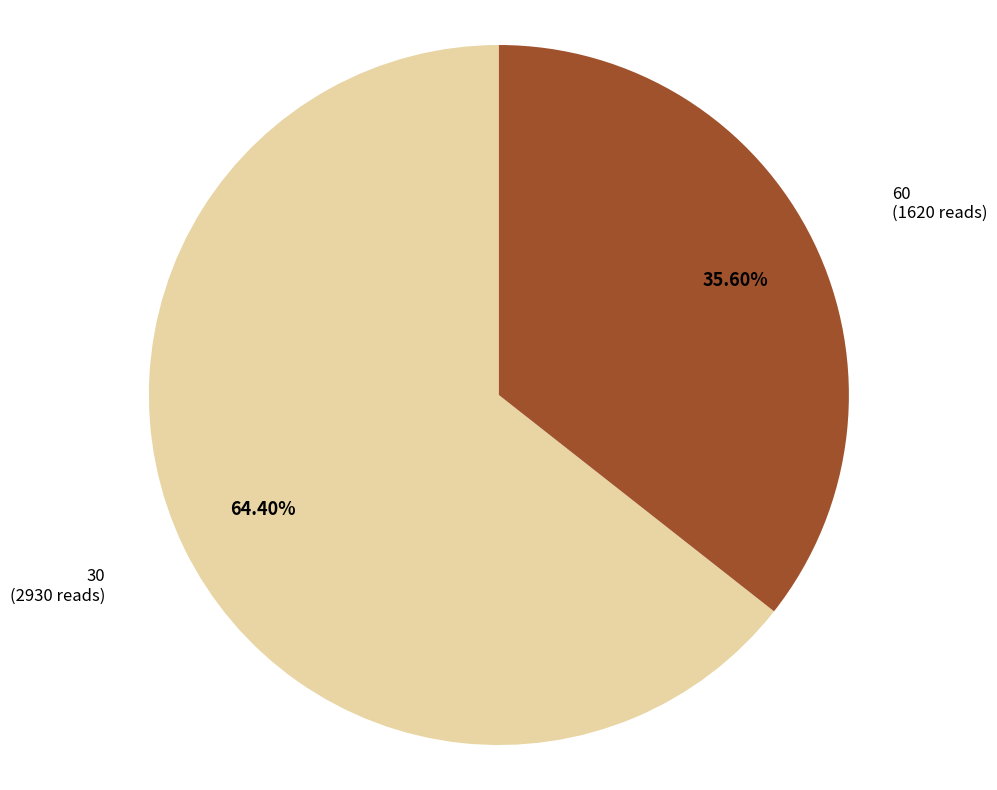

Does 30 account for over 50% of the chart?

Yes